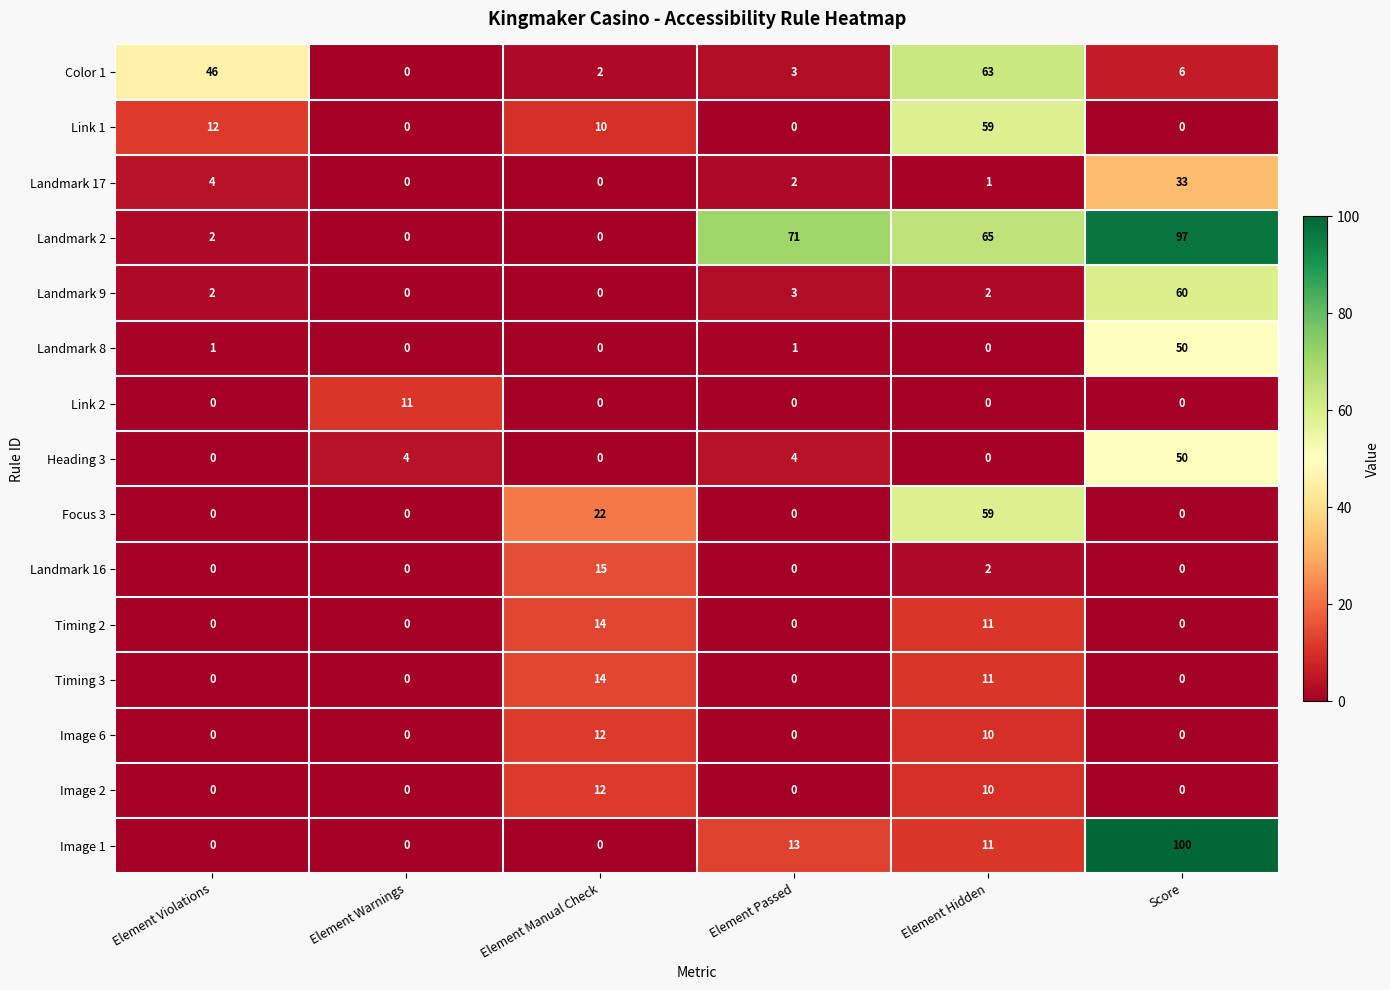

What is the difference between the maximum and minimum values in the Image 6 series?

12